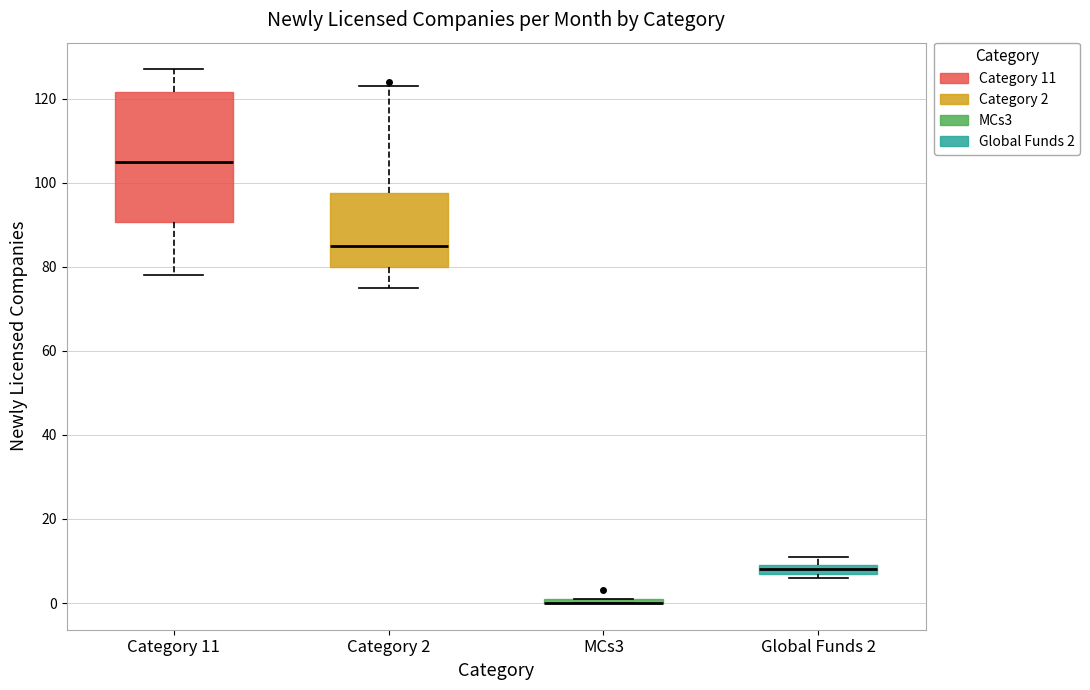

Which box is the tallest, from its lower edge to its upper edge?

Category 11